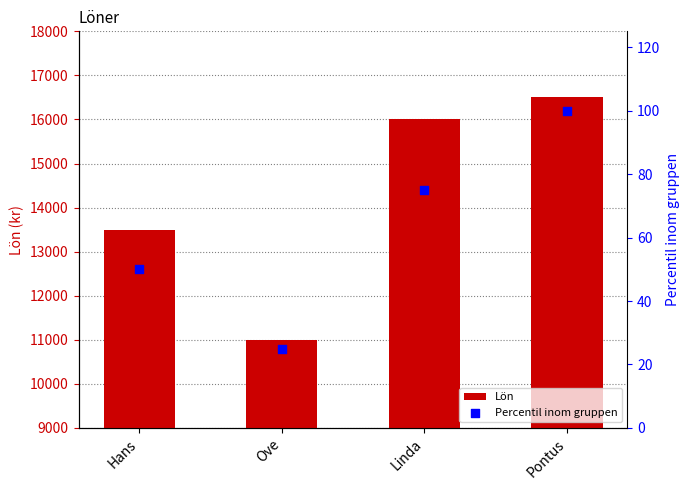

Which series contains the lowest Y value?

Percentil inom gruppen